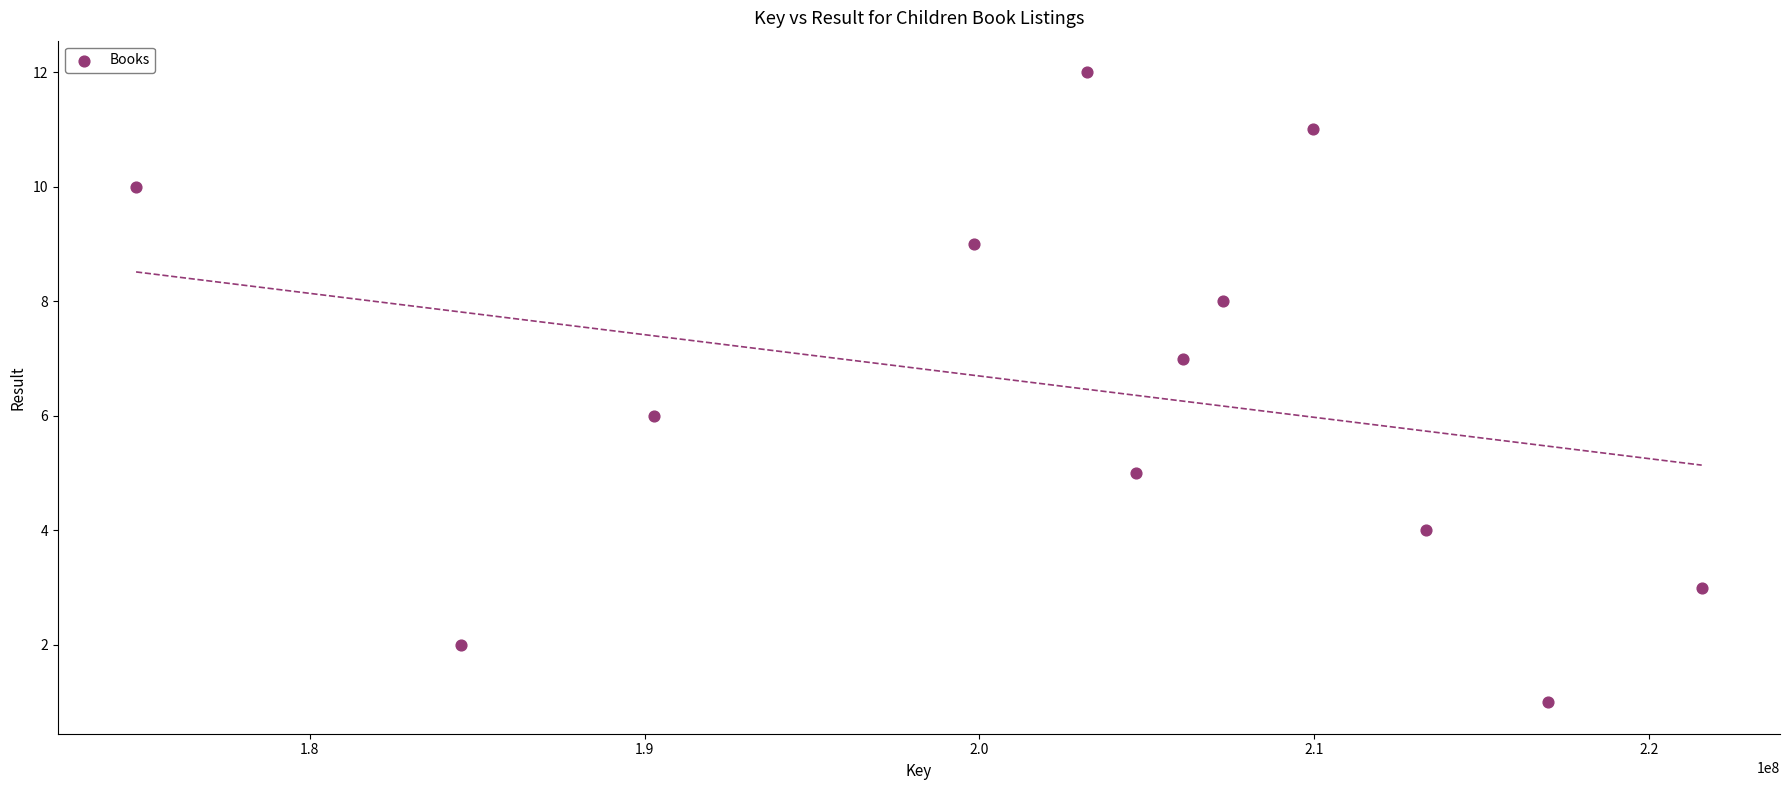

What is the range of Y values (max minus min)?

11